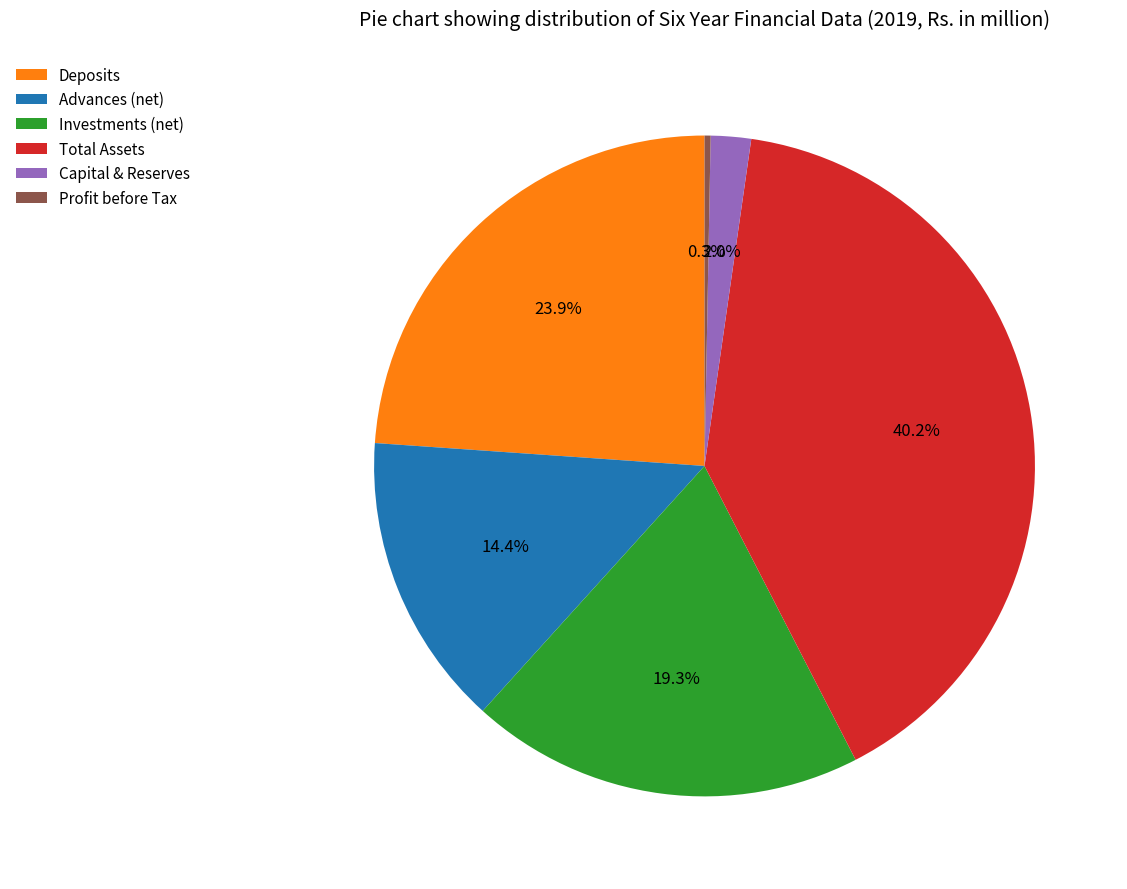

Combined, what portion of the pie is Deposits and Profit before Tax?

24.2%